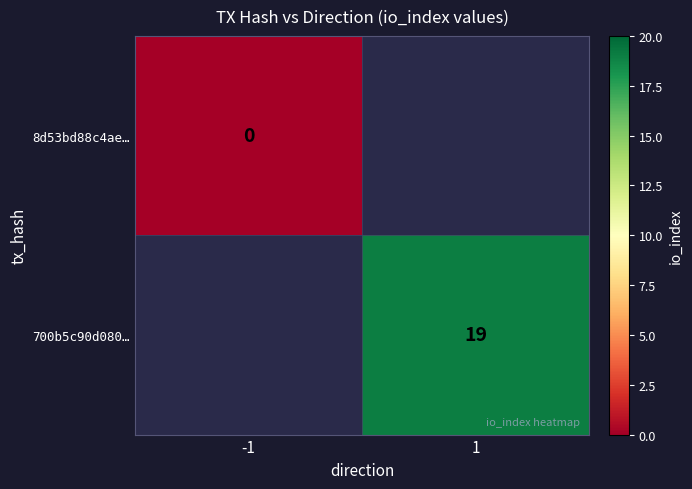

True or false: 700b5c90d080… has a value of 19 at 1.

True